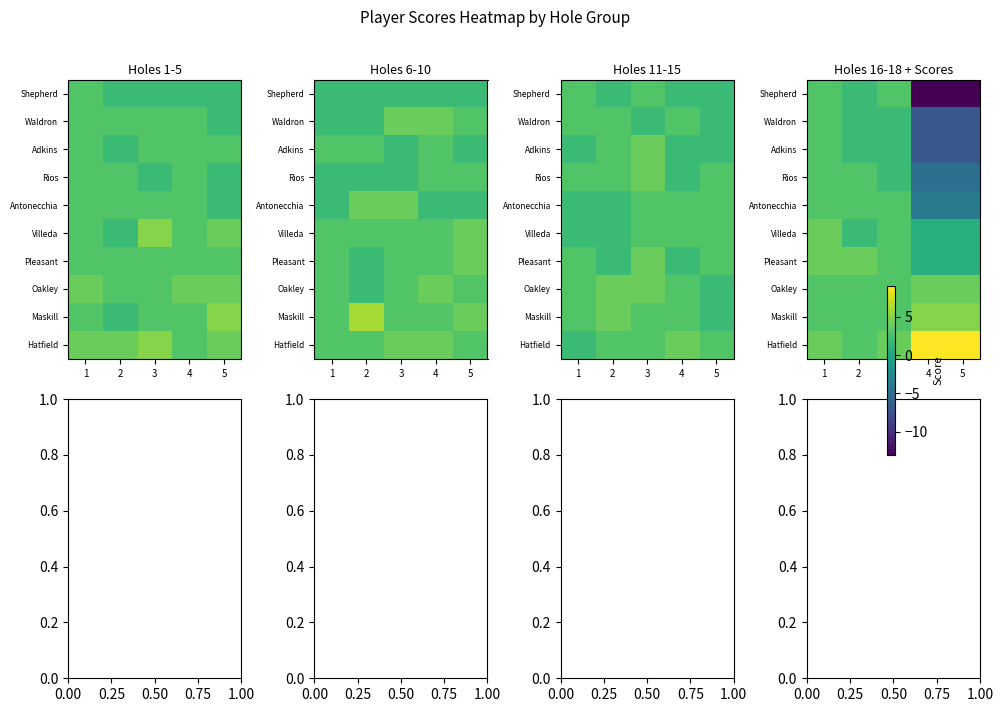

What is the maximum value for Hatfield?

9